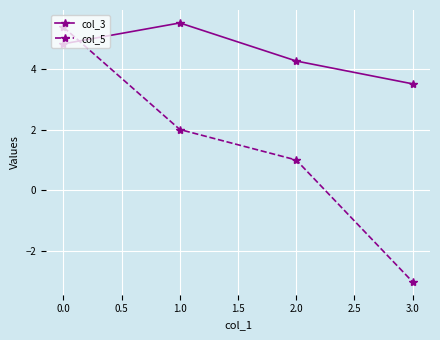

Which label corresponds to the smallest value in the chart?

3.0